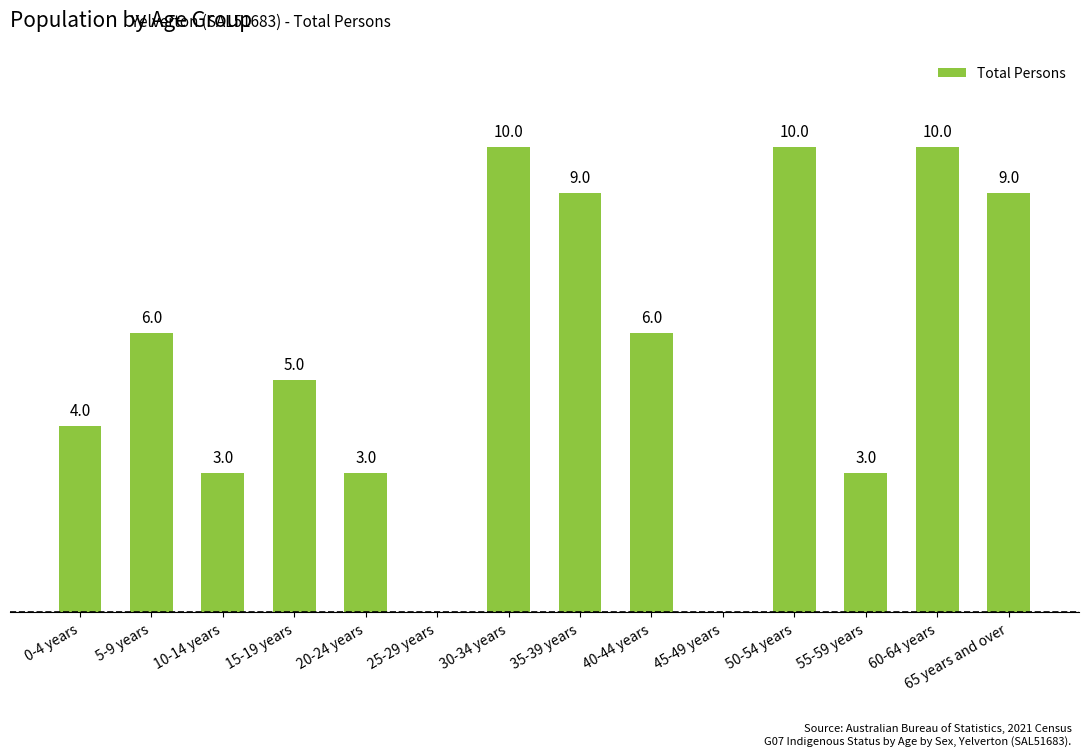

Where is the data nearest to the value 5?

15-19 years